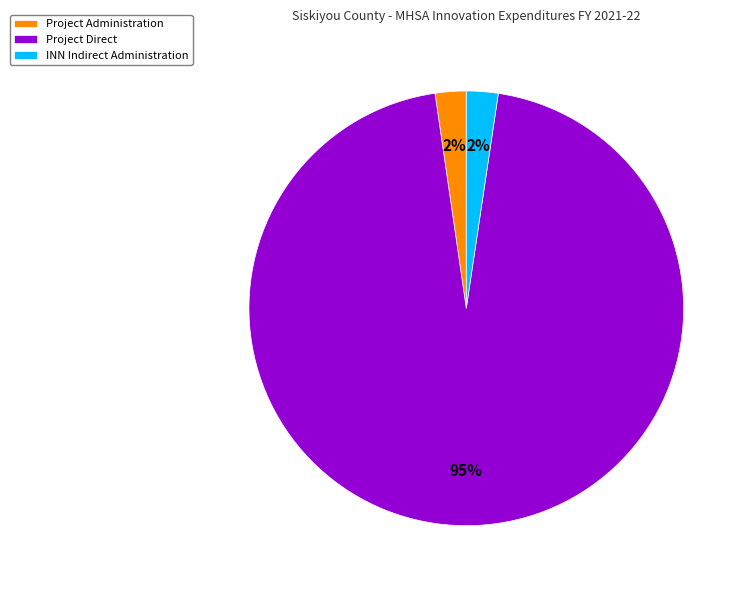

Is it true that Project Administration is 2% of the pie?

True